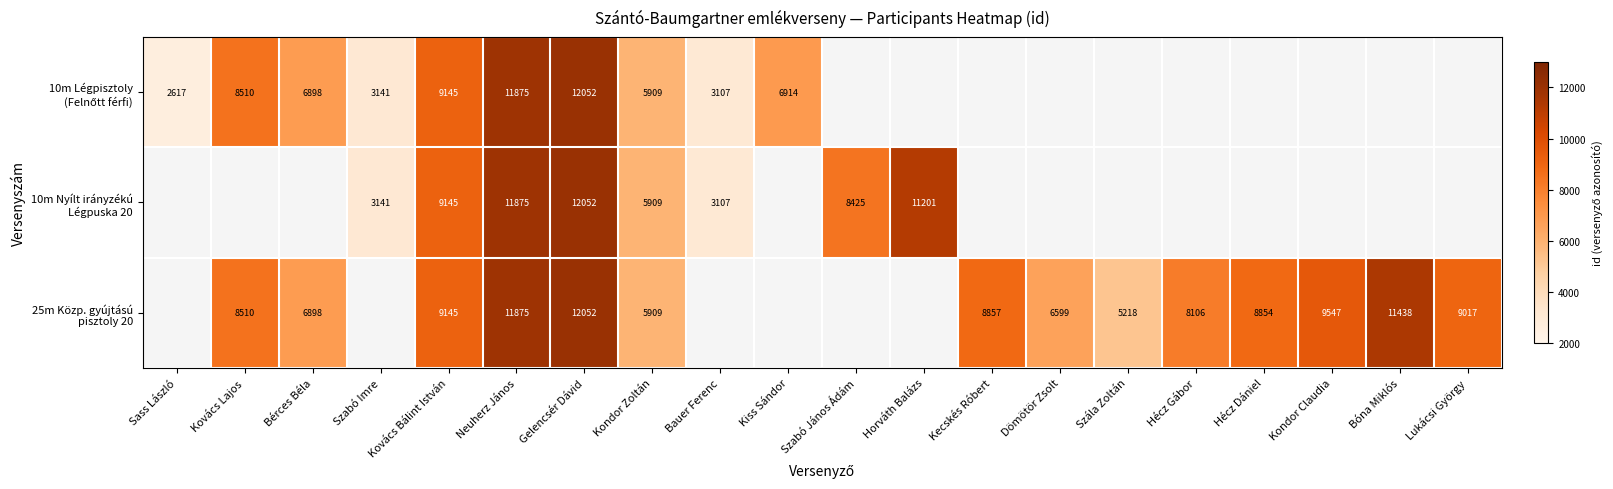

At how many categories does at least one series exceed 2750?

19